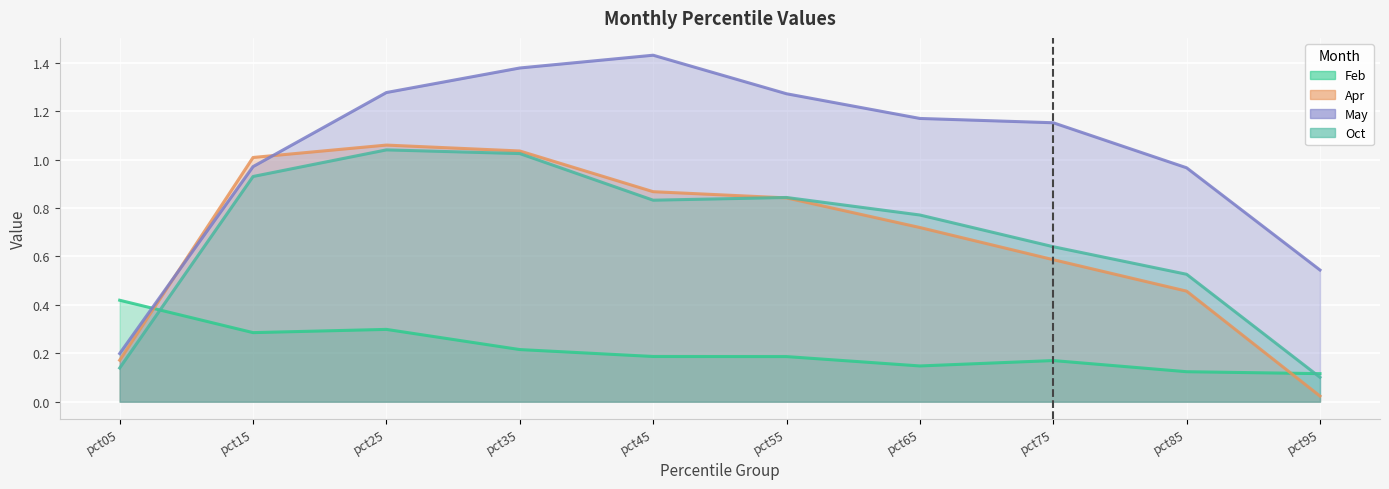

Reading right to left, what are all the values shown in this chart?

Feb: pct95=0.1	pct85=0.1	pct75=0.2	pct65=0.1	pct55=0.2	pct45=0.2	pct35=0.2	pct25=0.3	pct15=0.3	pct05=0.4
Apr: pct95=0.0	pct85=0.5	pct75=0.6	pct65=0.7	pct55=0.8	pct45=0.9	pct35=1.0	pct25=1.1	pct15=1.0	pct05=0.2
May: pct95=0.5	pct85=1.0	pct75=1.2	pct65=1.2	pct55=1.3	pct45=1.4	pct35=1.4	pct25=1.3	pct15=1.0	pct05=0.2
Oct: pct95=0.1	pct85=0.5	pct75=0.6	pct65=0.8	pct55=0.8	pct45=0.8	pct35=1.0	pct25=1.0	pct15=0.9	pct05=0.1